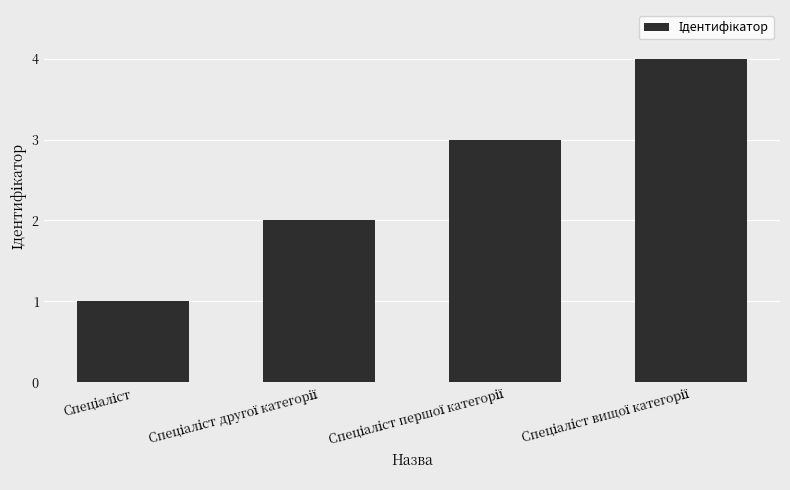

How many bars are there in total?

4